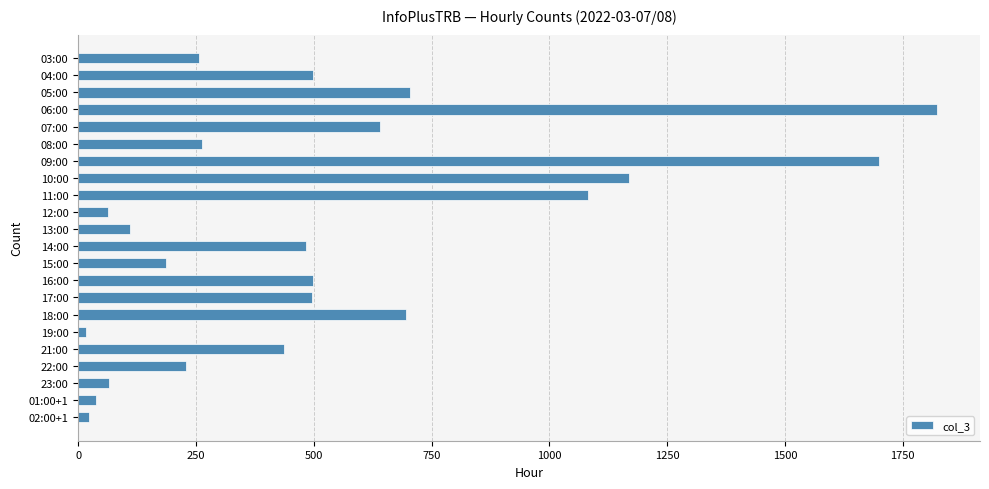

What is the maximum value shown in the chart?

1823